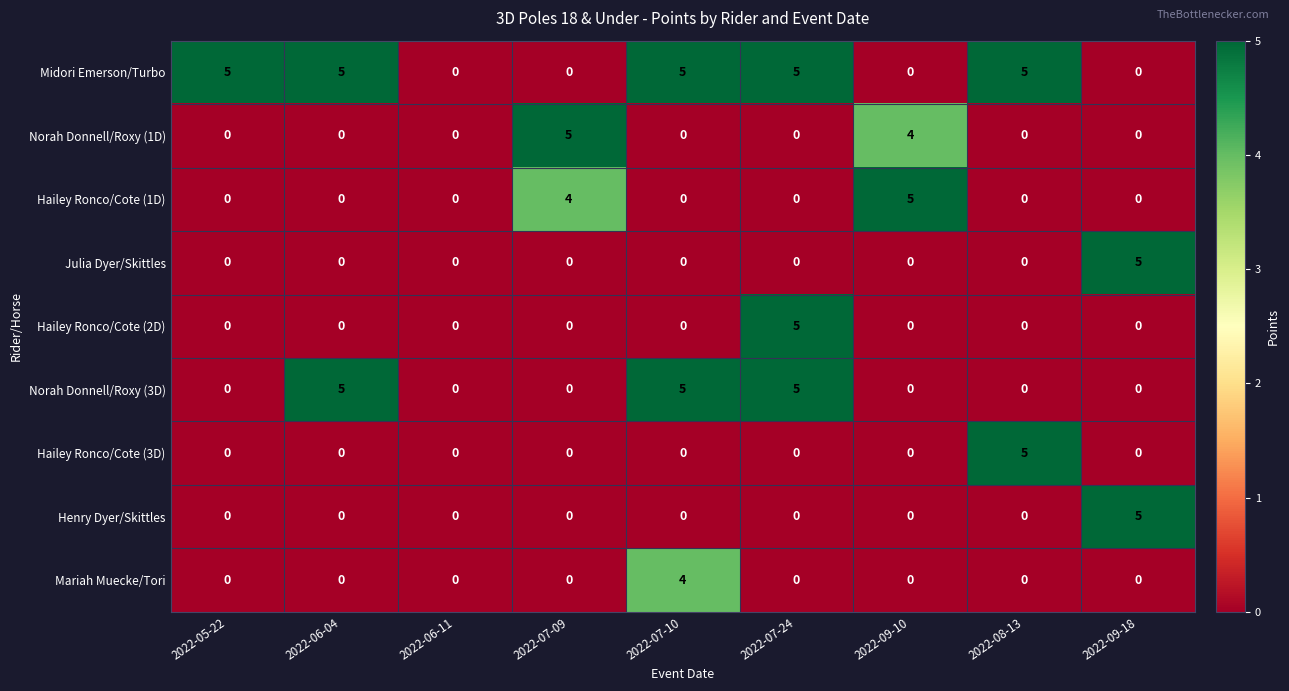

At which category is the sum across all series the highest?

2022-07-24